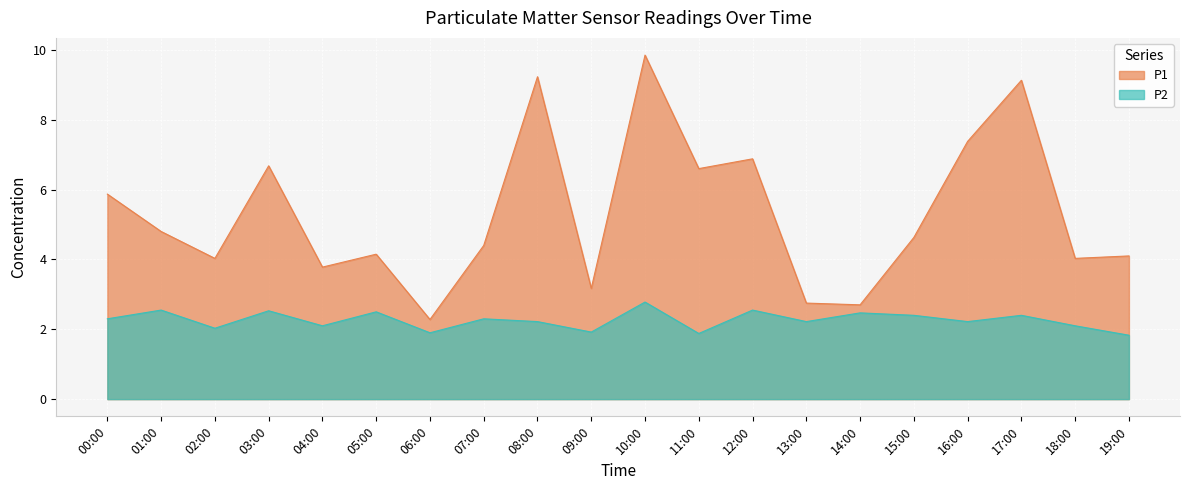

Rank the series by their average value, from lowest to highest.

P2, P1